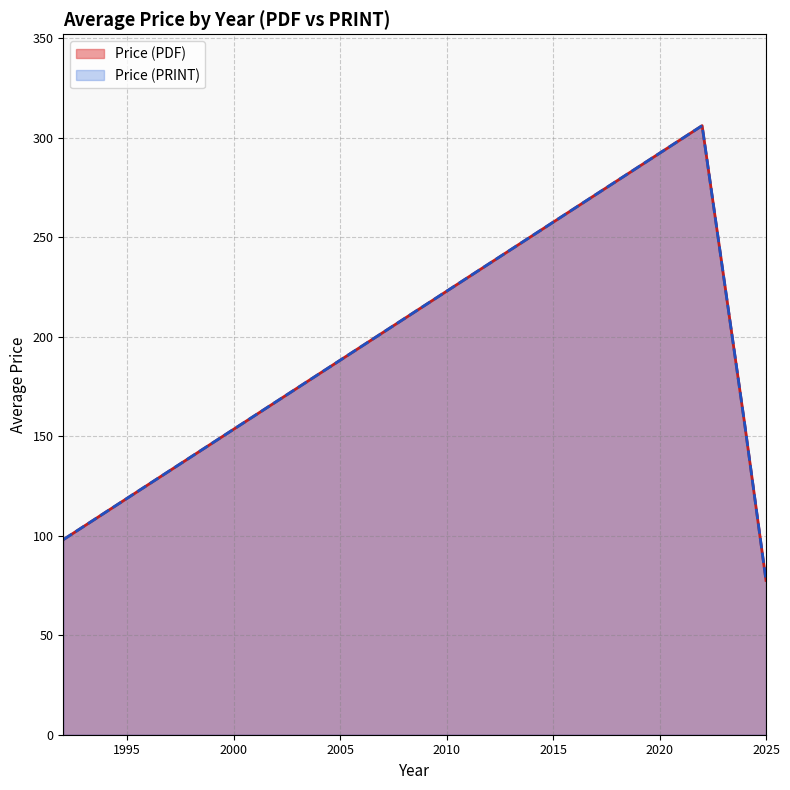

Which series has the widest spread of values?

Price (PDF)